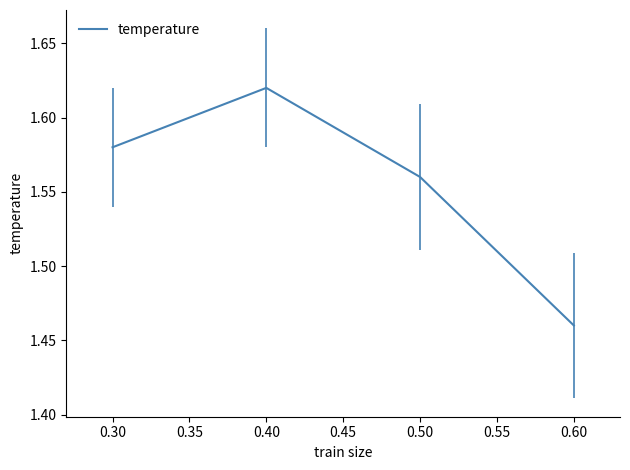

The chart shows a value of 0.9 at 0.40. True or false?

False